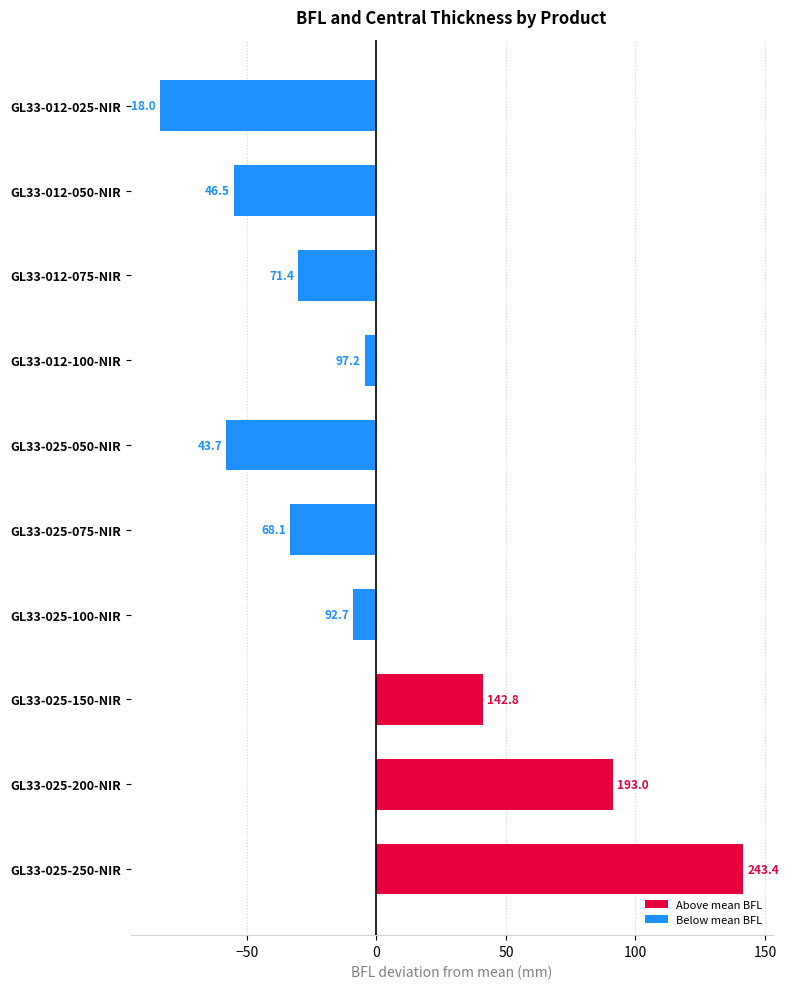

Does the chart contain any negative values?

Yes